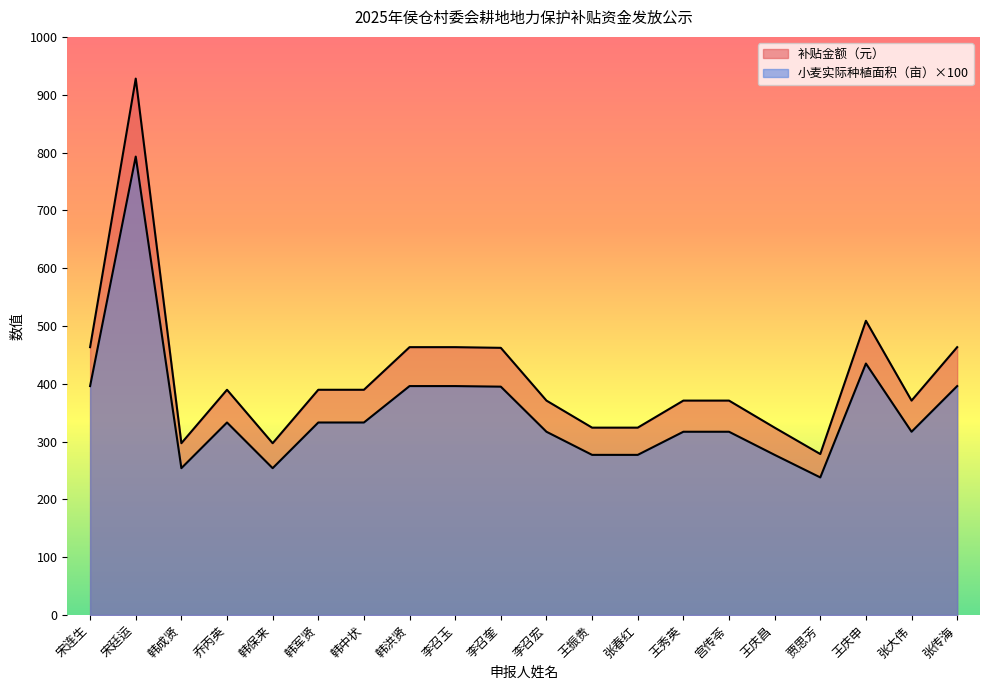

How many lines are shown in the chart?

2